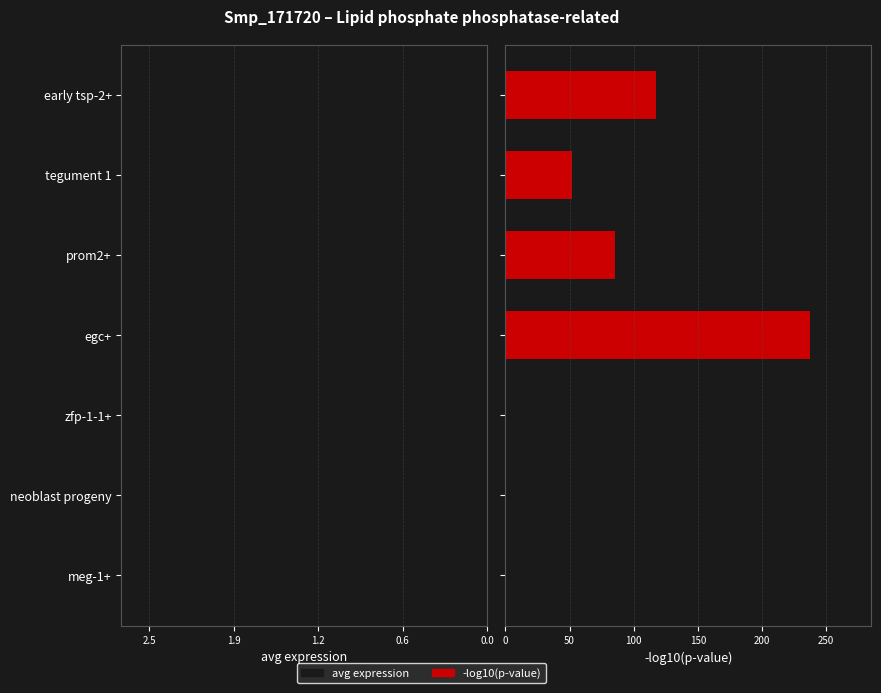

What is the maximum value shown in the chart?

237.7